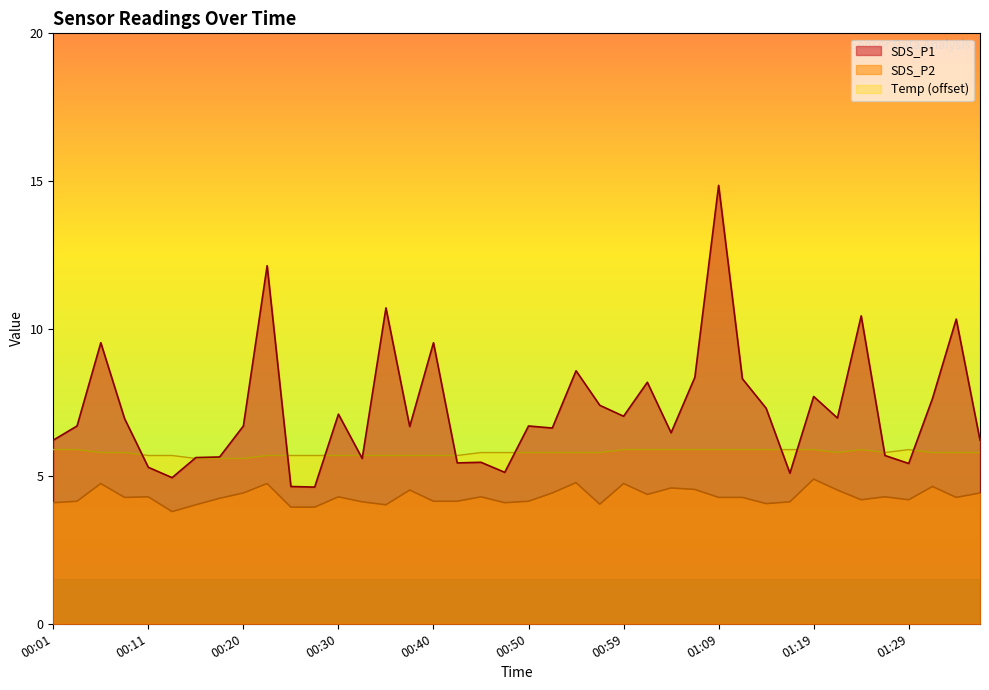

What is the label of the 12th point from the right?

01:09